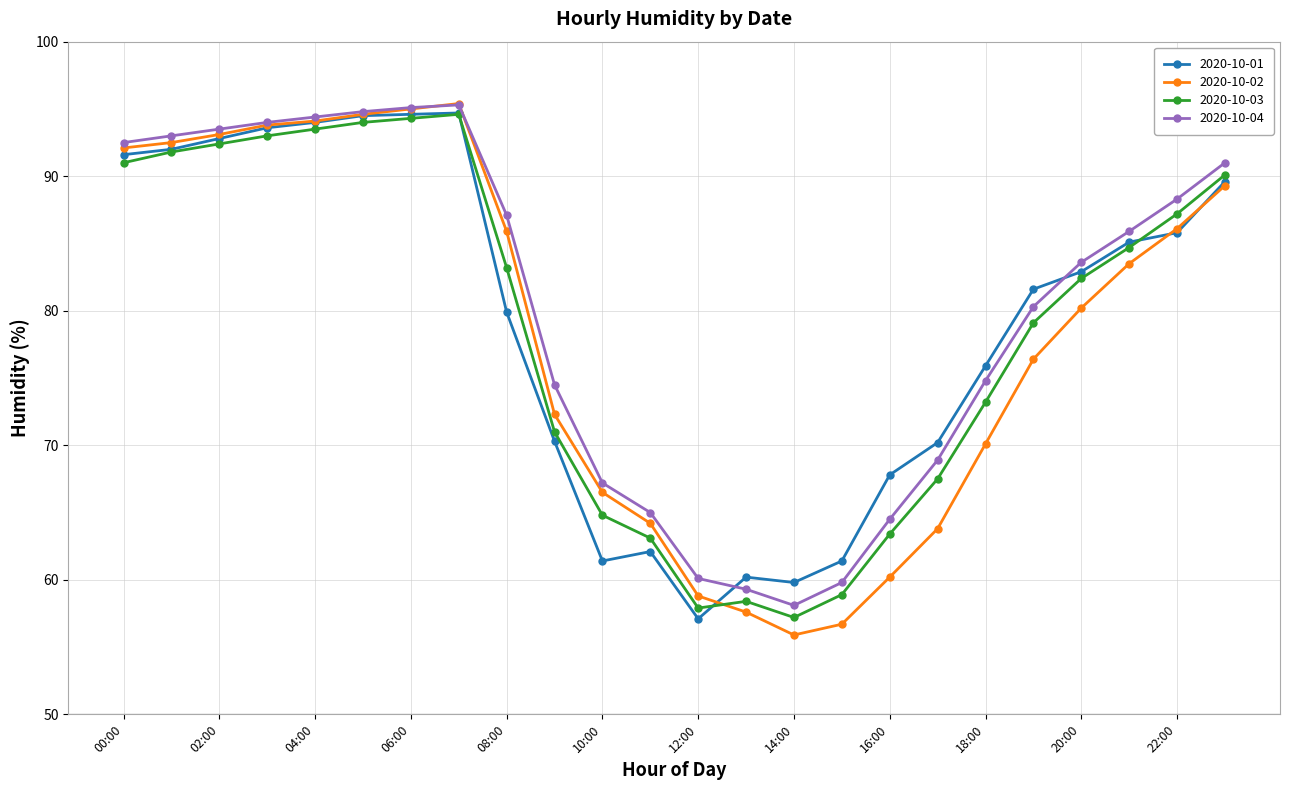

True or false: 2020-10-04 and 2020-10-03 cross at least once.

False